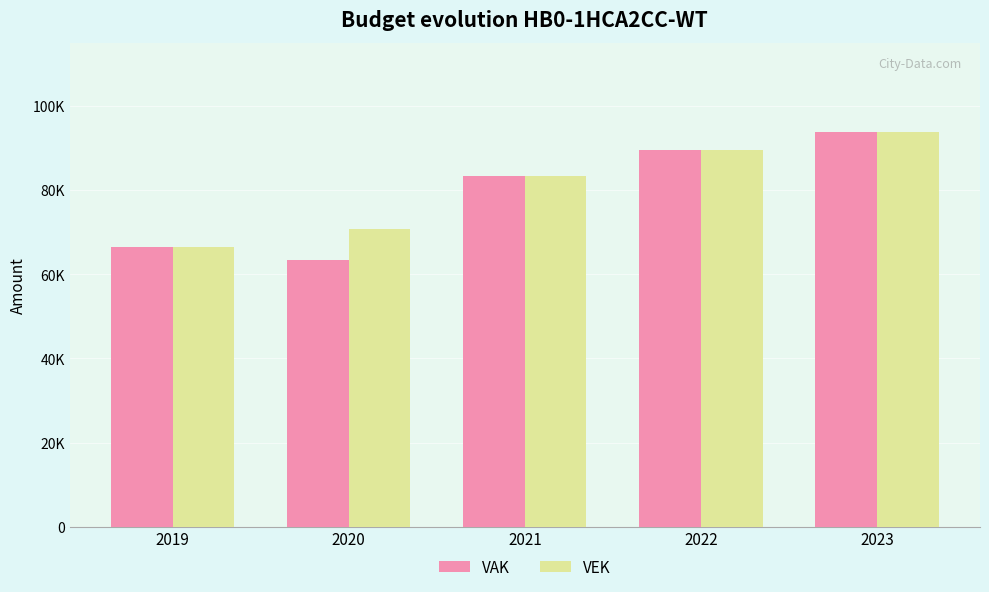

Between 2020 and 2021, which series saw the biggest shift?

VAK